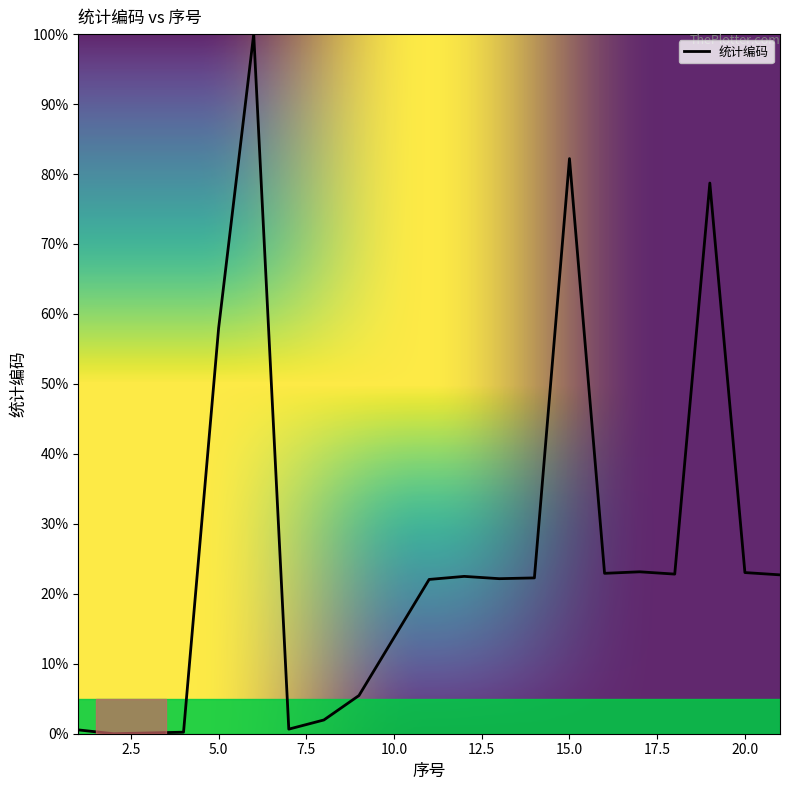

What is the maximum value shown in the chart?

100.0